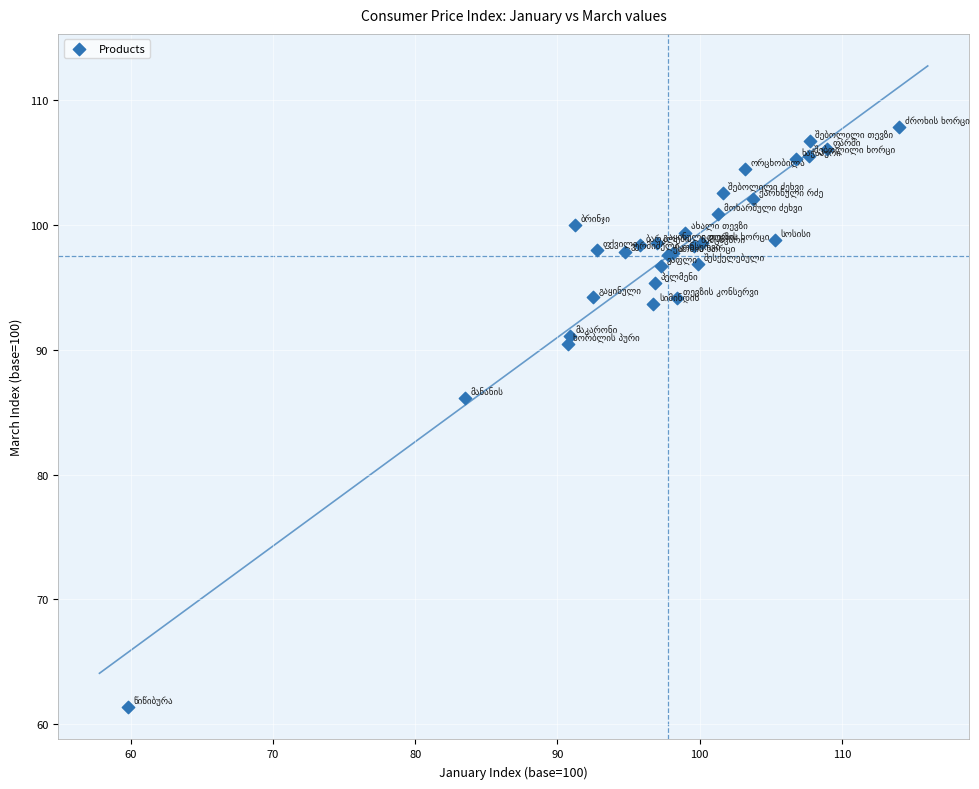

What Y value in the scatter plot is closest to 84?

86.1